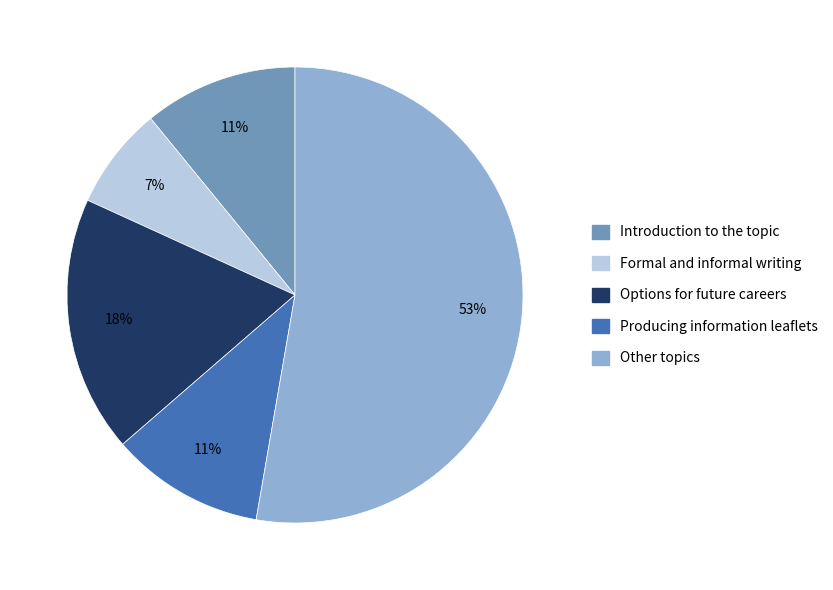

How many slices are in this pie chart?

5